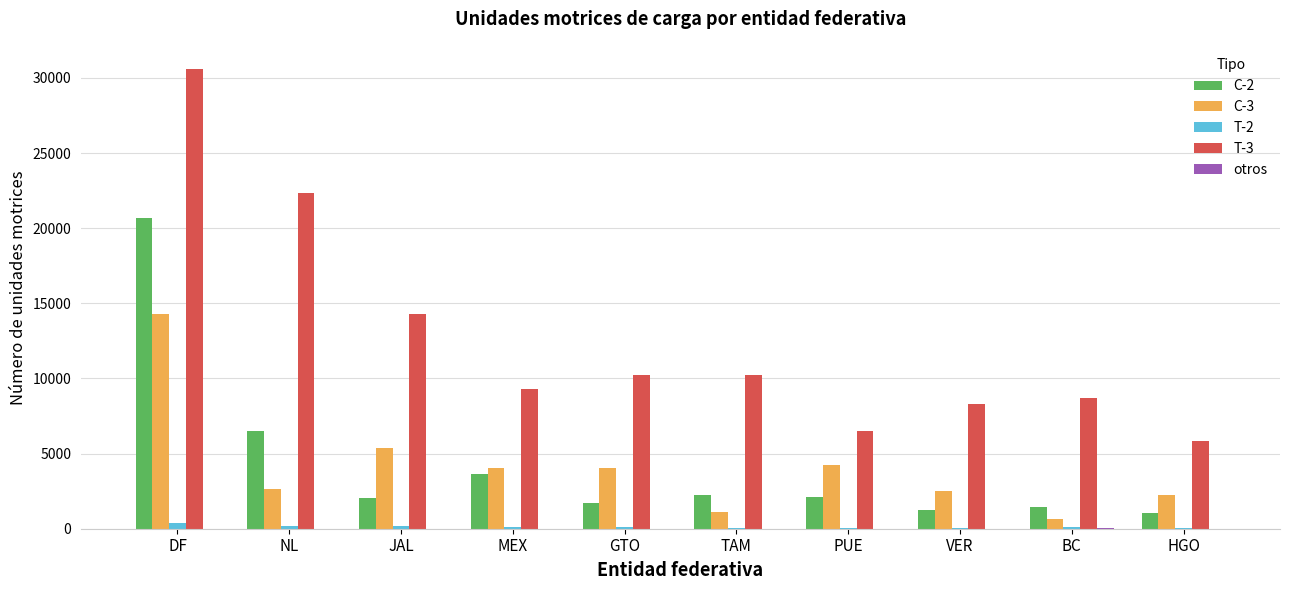

The T-3 series shows 3106 at MEX. True or false?

False